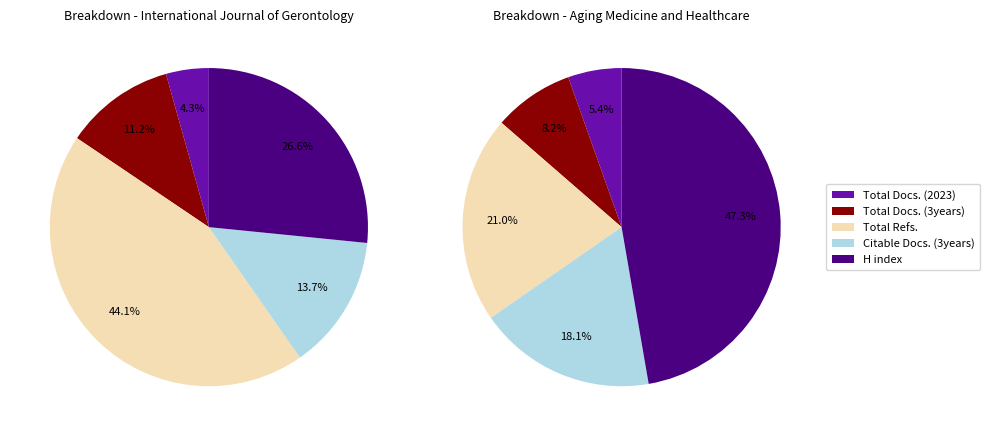

Which series changed the most between Total Docs. (2023) and Total Docs. (3years)?

International Journal of Gerontology